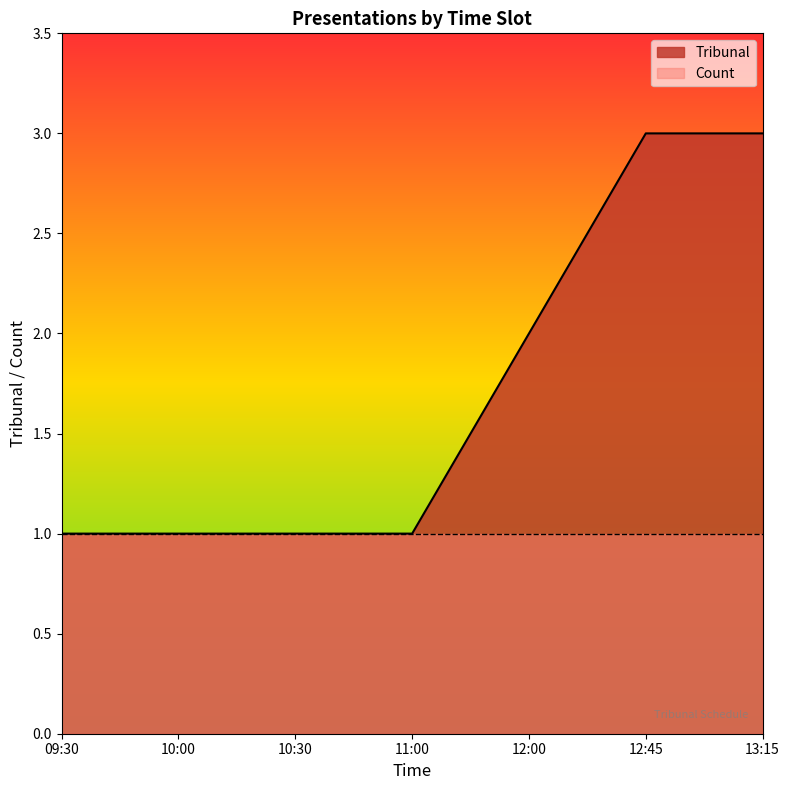

How many series are shown in this chart?

2